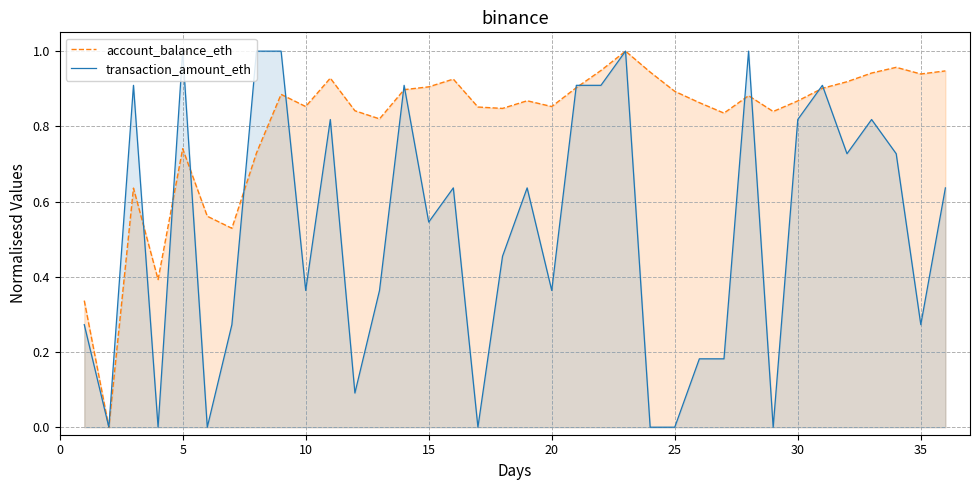

List the series in order of their overall mean, lowest first.

transaction_amount_eth, account_balance_eth